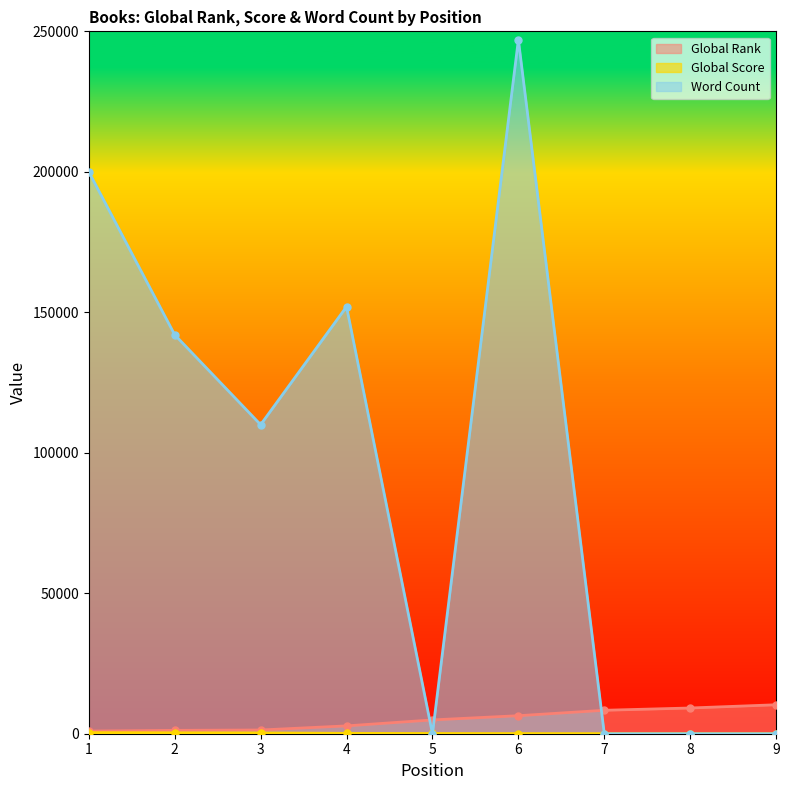

What is the difference between the Global Rank values at 7 and 5?

3431